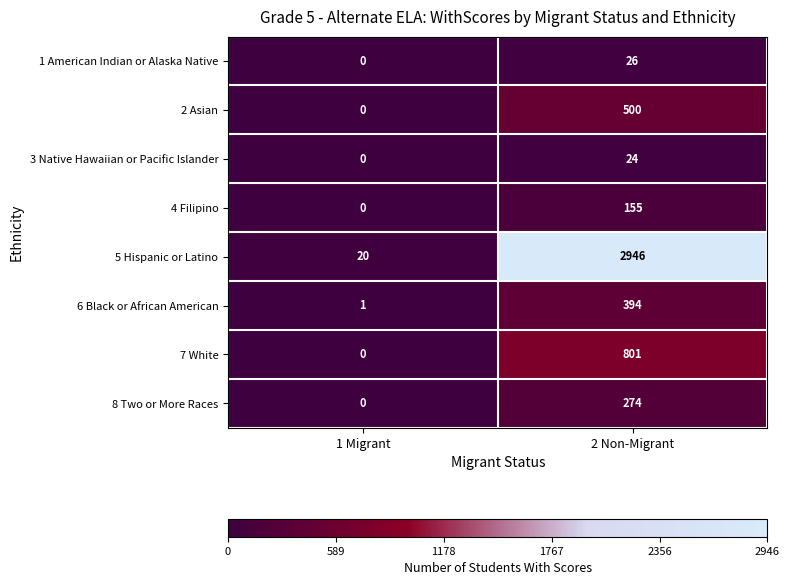

Which category has the highest value across all series?

2 Non-Migrant